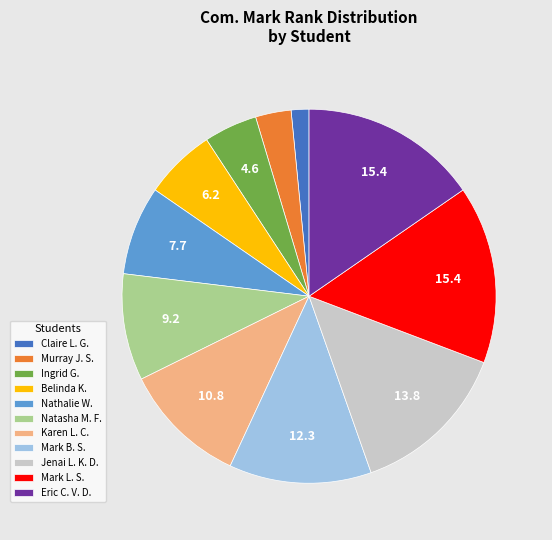

The Natasha M. F. slice represents 9% of the pie. True or false?

True